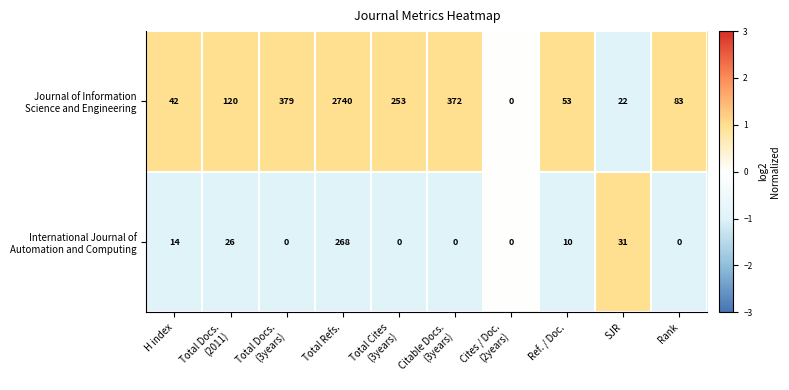

At which category is the sum across all series the highest?

Total Refs.